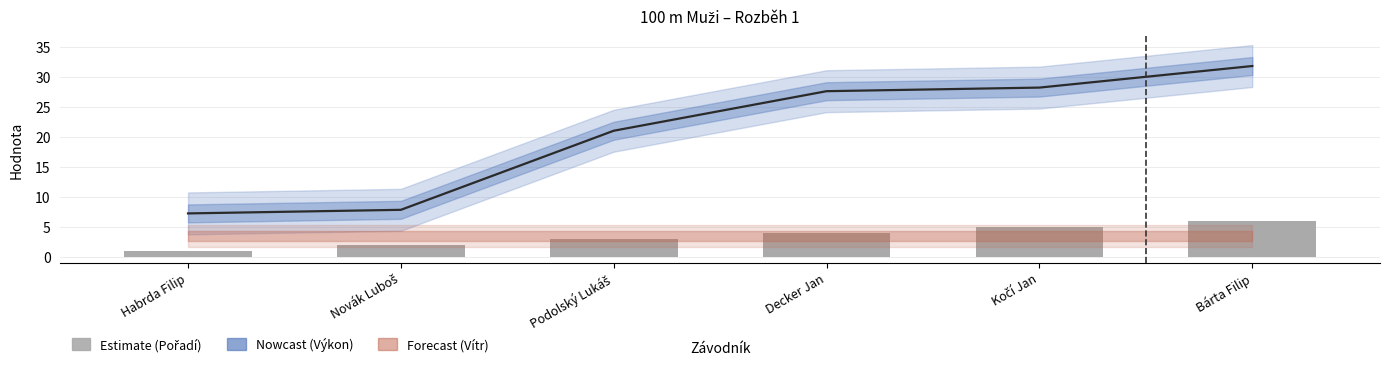

Which has a higher value, Decker Jan or Kočí Jan?

Kočí Jan